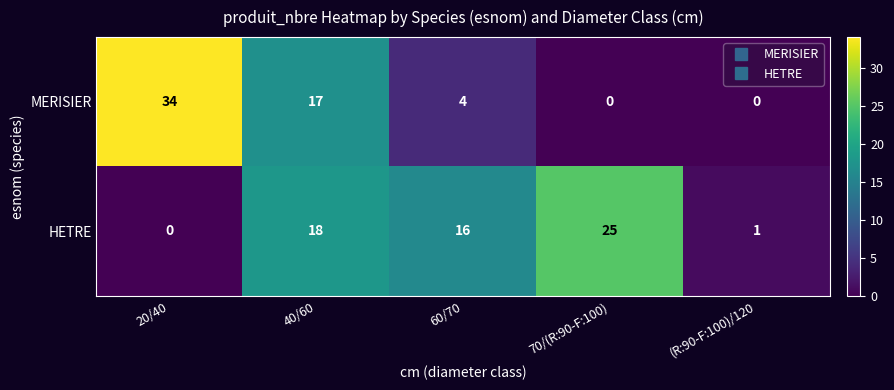

At which category is the sum across all series the highest?

40/60